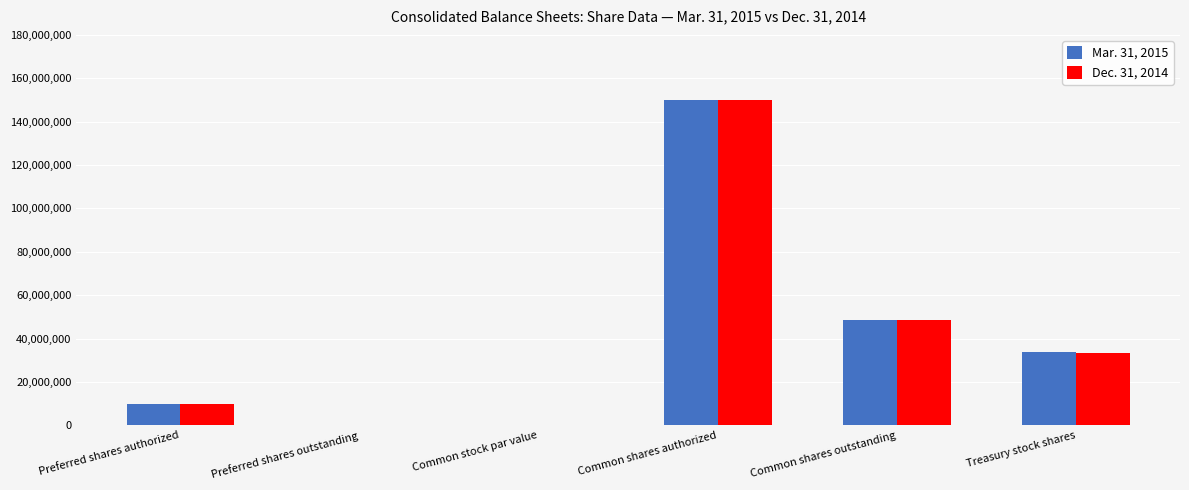

What are all the series names shown in the legend?

Mar. 31, 2015, Dec. 31, 2014